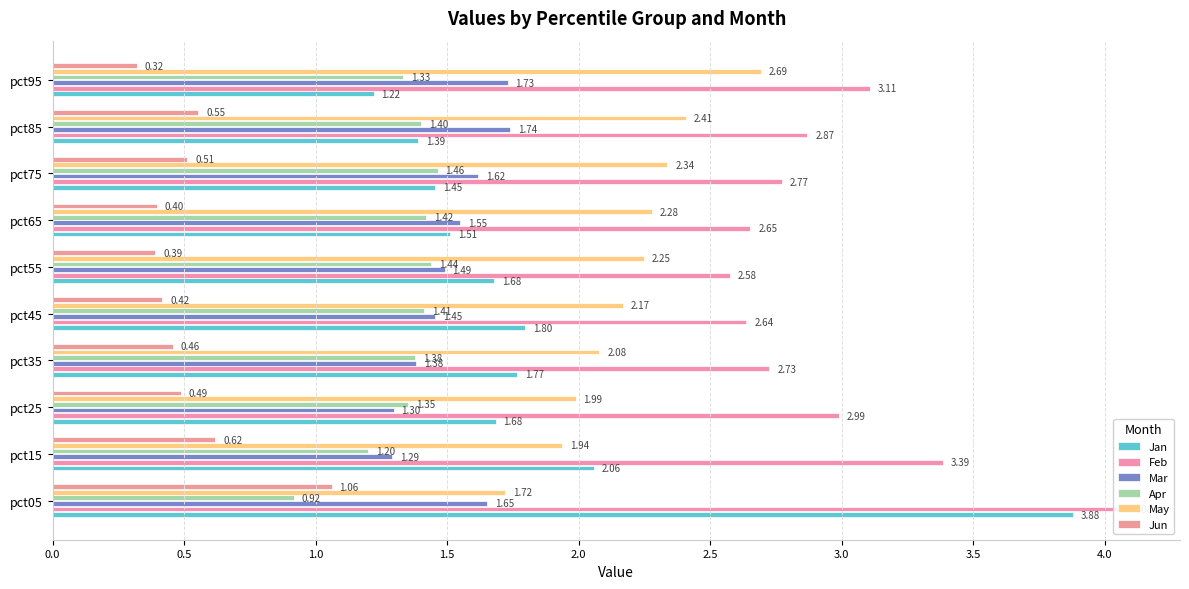

What is the average value of the Apr series?

1.3